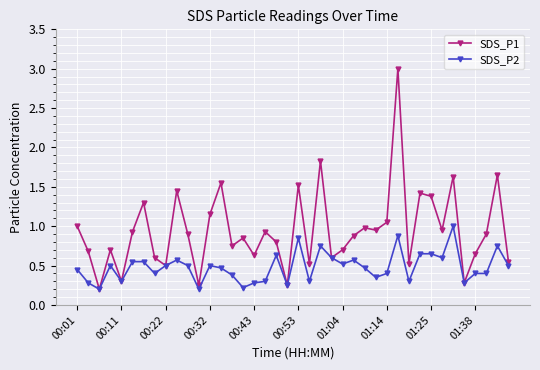

True or false: SDS_P1 has more than 2 points higher than both neighbors.

True